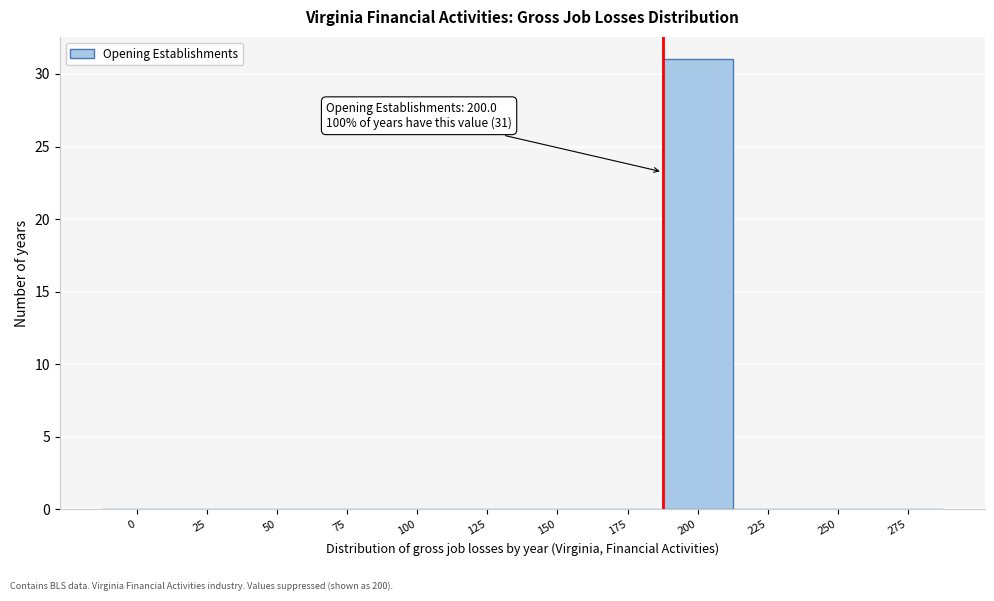

Reading left to right, what are all the values shown in this chart?

0=0	25=0	50=0	75=0	100=0	125=0	150=0	175=0	200=31	225=0	250=0	275=0